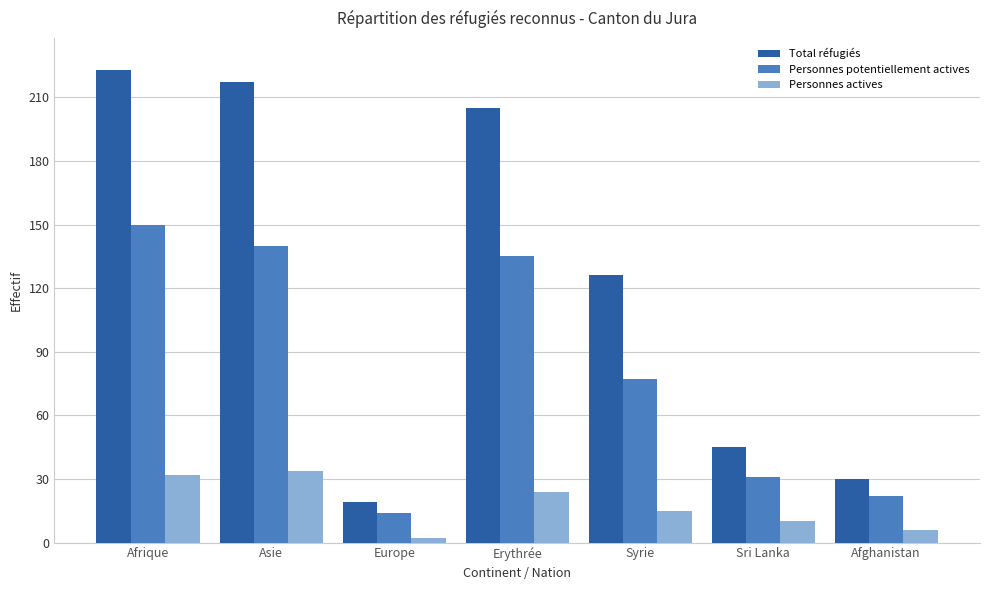

What is the difference between the second highest and minimum values in the Personnes actives series?

30